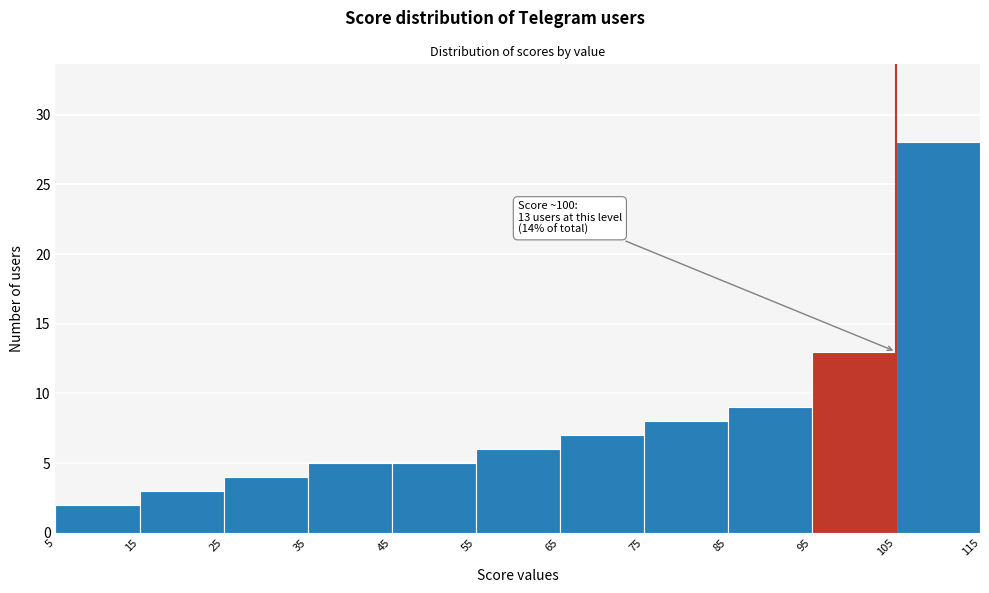

Which range on the x-axis has the tallest bar?

105 to 115